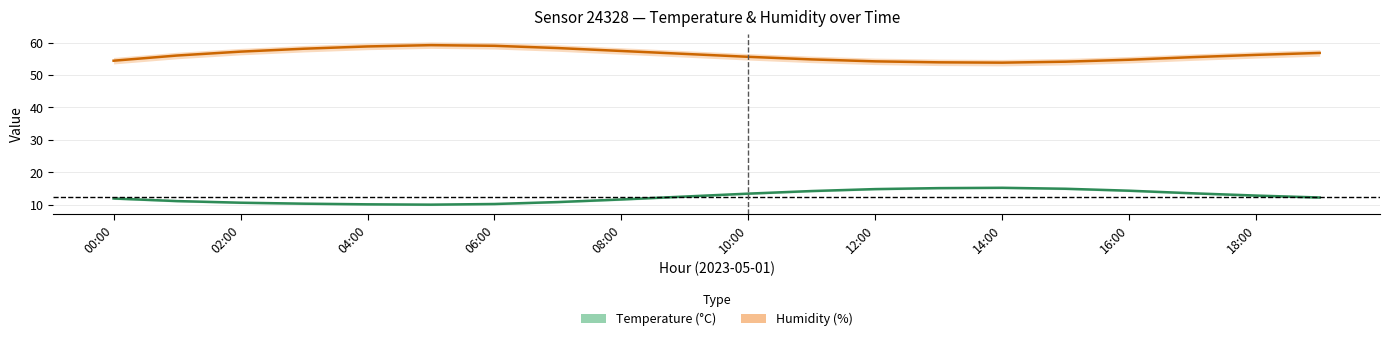

What position from the right is 07:00?

13